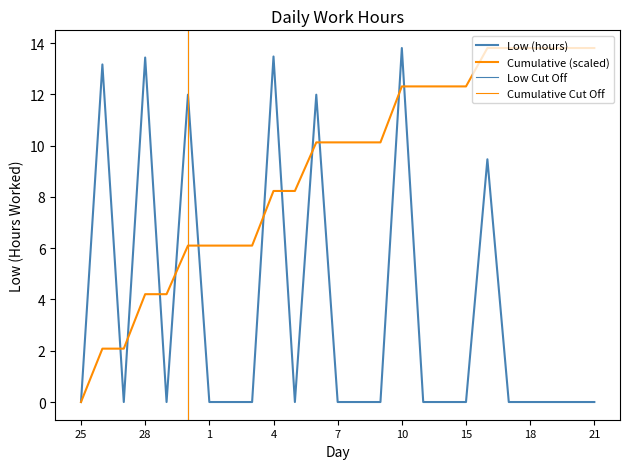

How many data points are above 0?

7